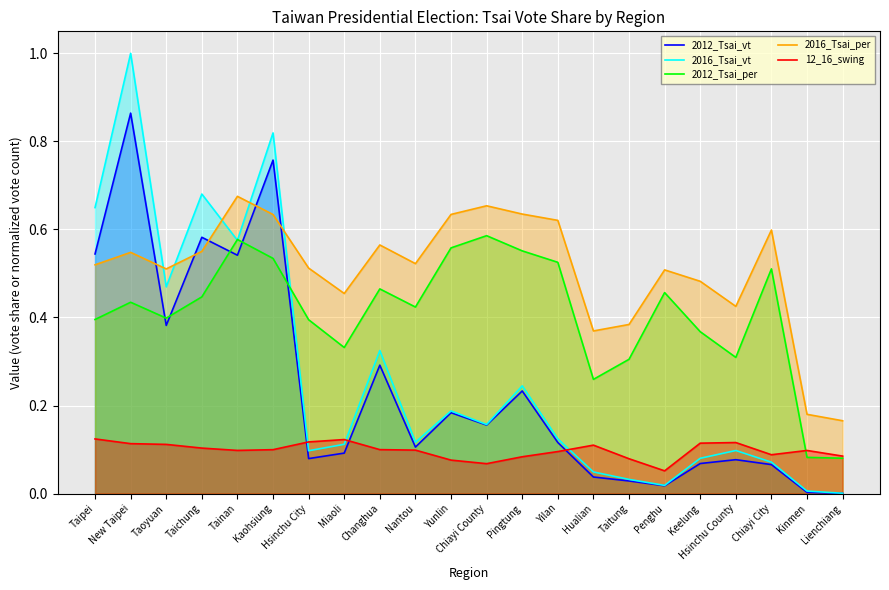

What is the difference between the highest and lowest values at Kinmen?

0.2